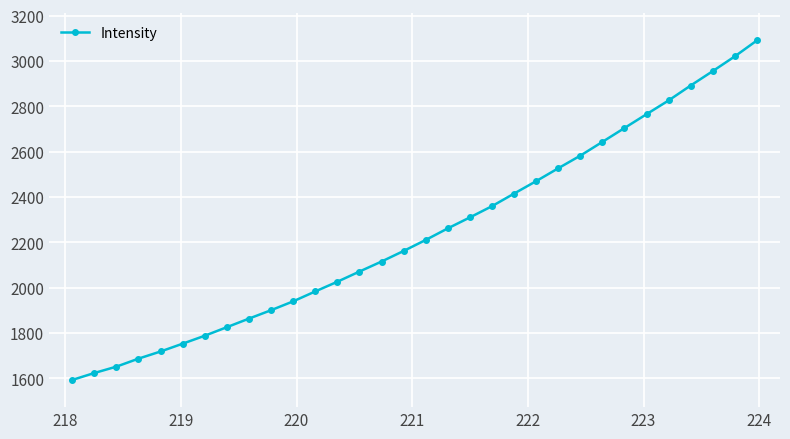

Does the chart have visible grid lines?

Yes